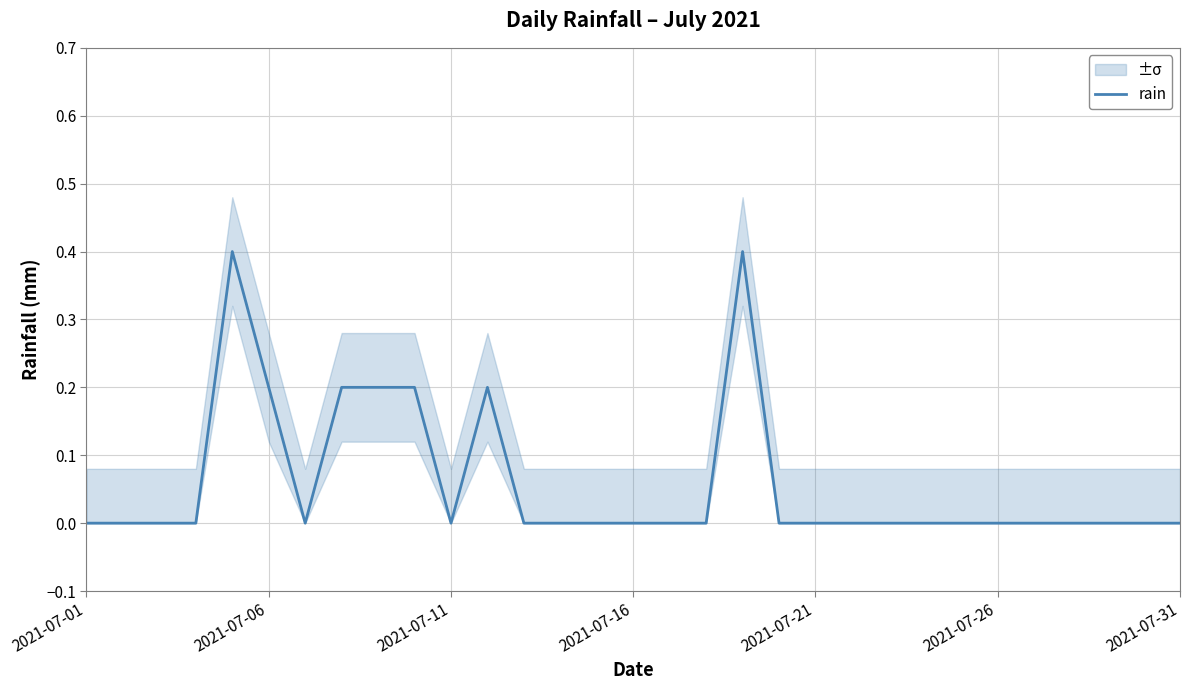

Is it true that rain equals 0.0 at 2021-07-16?

True